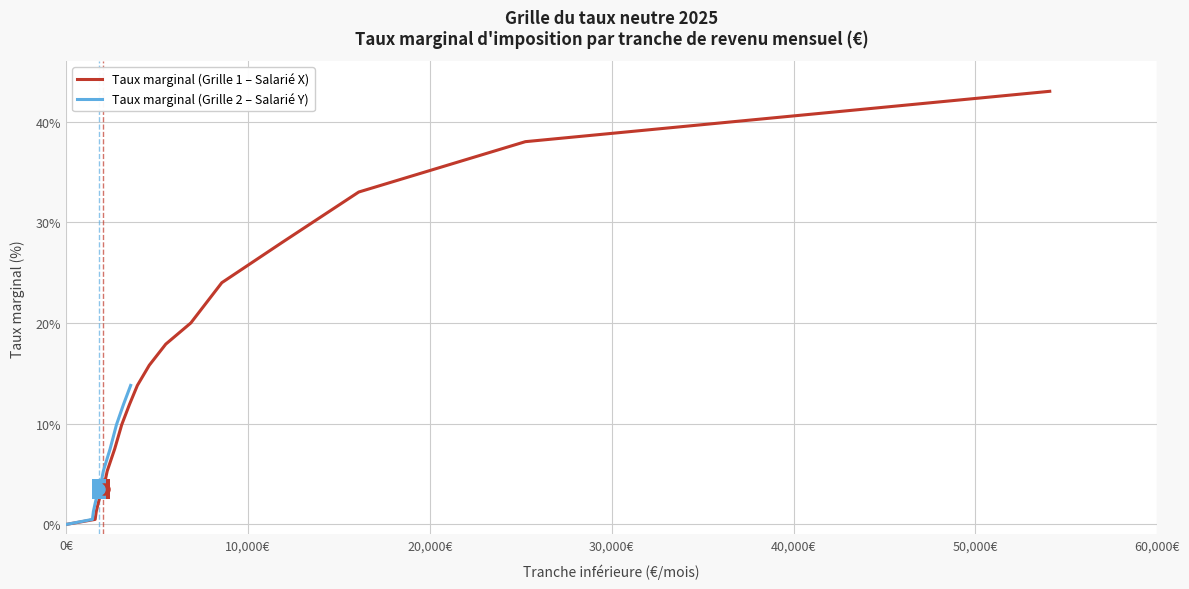

True or false: the data has more than 0 interior local peaks.

False